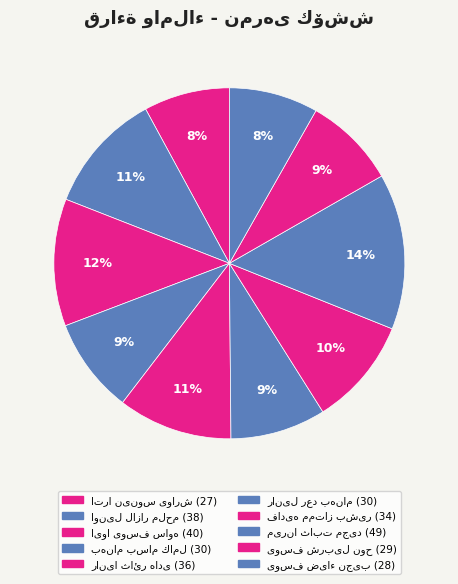

The یوسف شربیل نوح slice represents 1% of the pie. True or false?

False